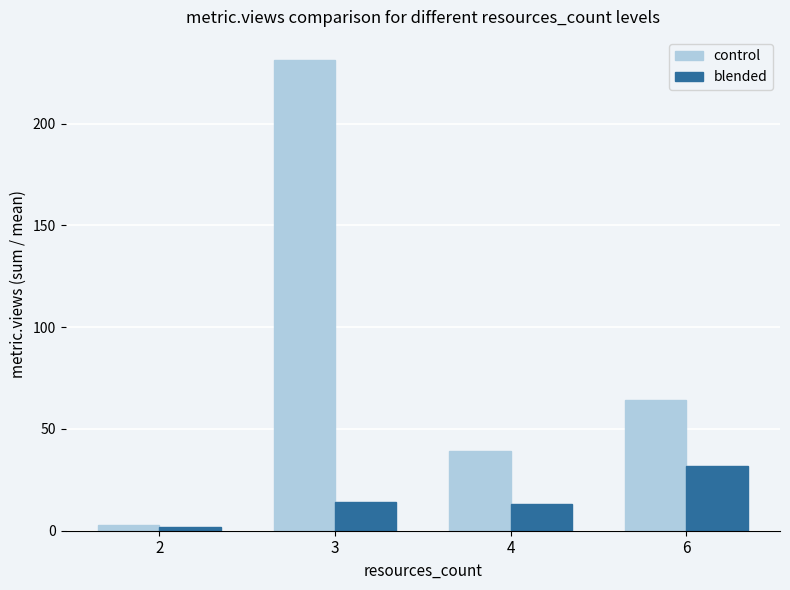

The blended series shows 32 at 6. True or false?

True